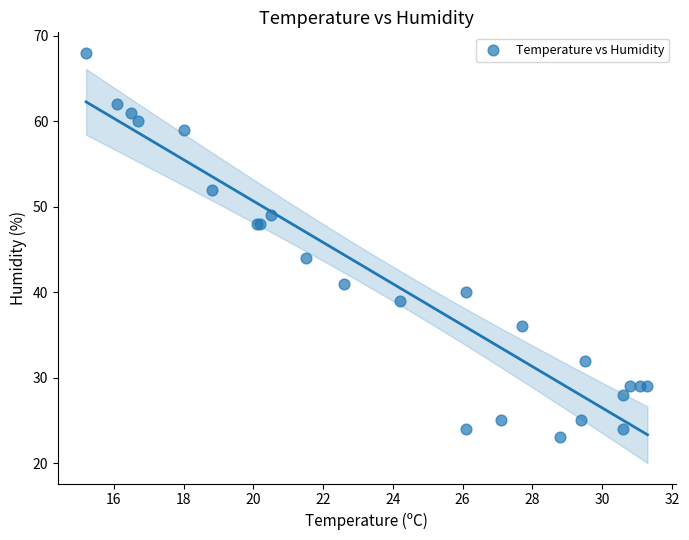

What Y value in the scatter plot is closest to 45?

44